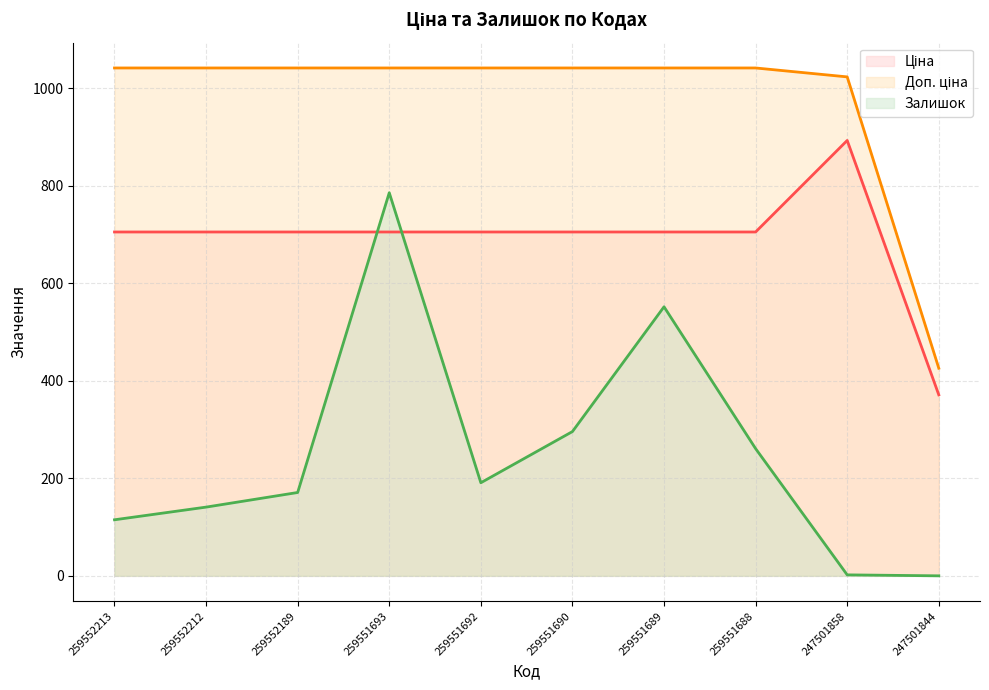

What is the sum of the Ціна values at 247501844 and 259552189?

1076.8